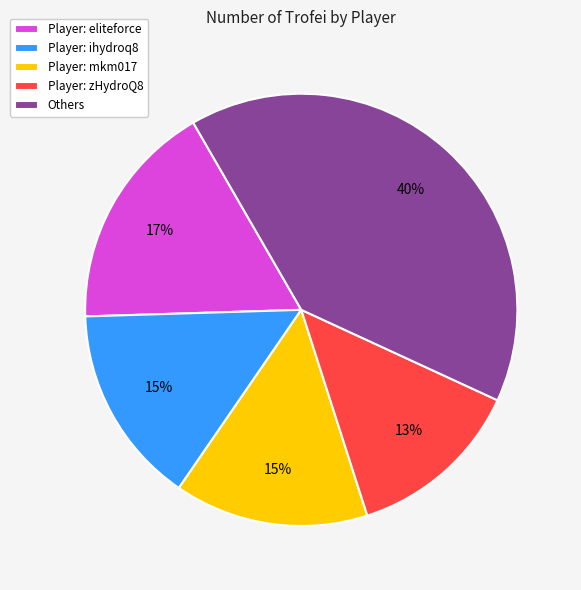

Is it true that Player: ihydroq8 is 8% of the pie?

False